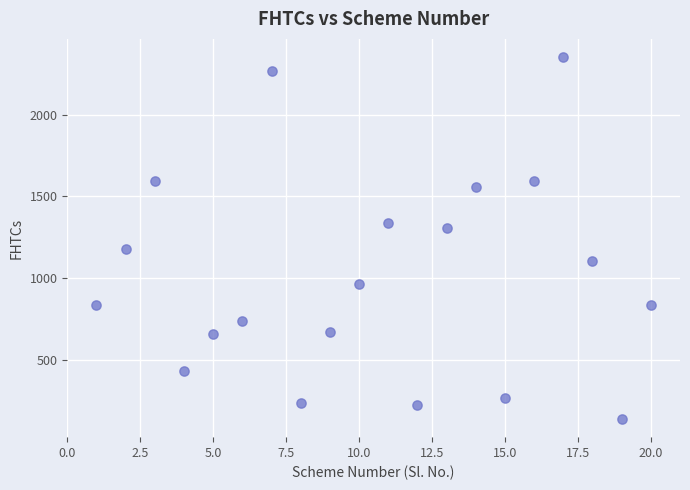

What is the range of Y values (max minus min)?

2215